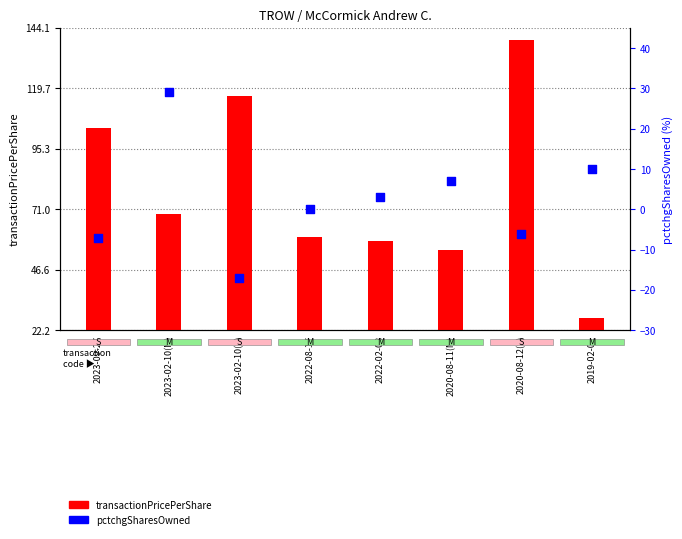

Which series has the largest total across all categories?

transactionPricePerShare